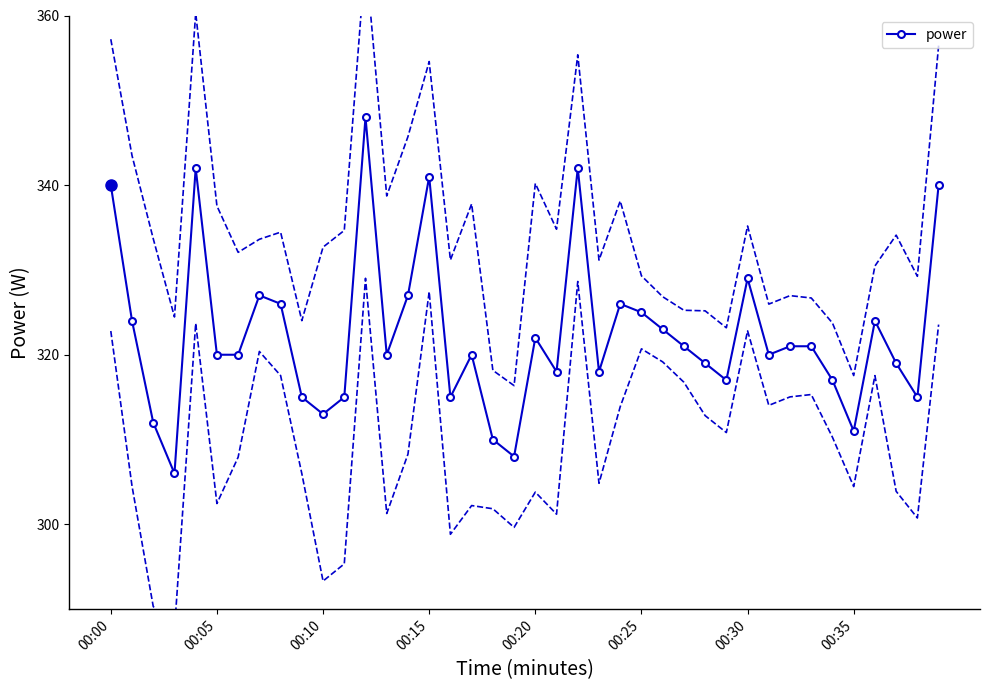

Where does the data first go above 320?

00:00